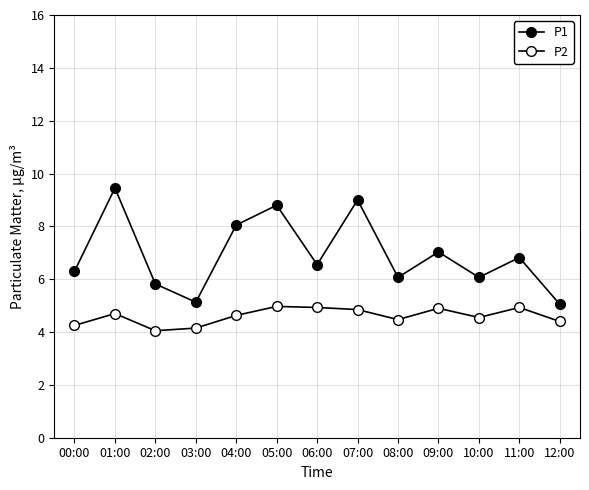

The P1 series shows 10.2 at 10:00. True or false?

False